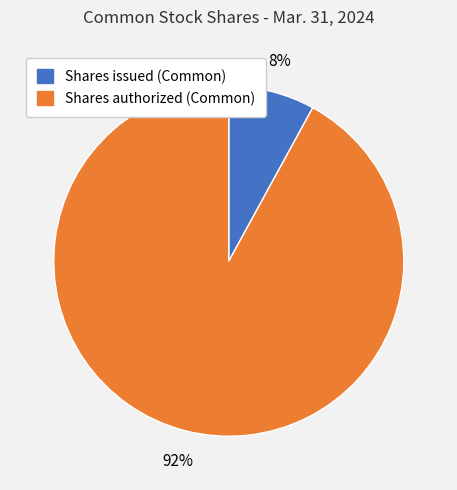

Approximately how many times larger is the value at Shares authorized (Common) compared to Shares issued (Common)?

11.5